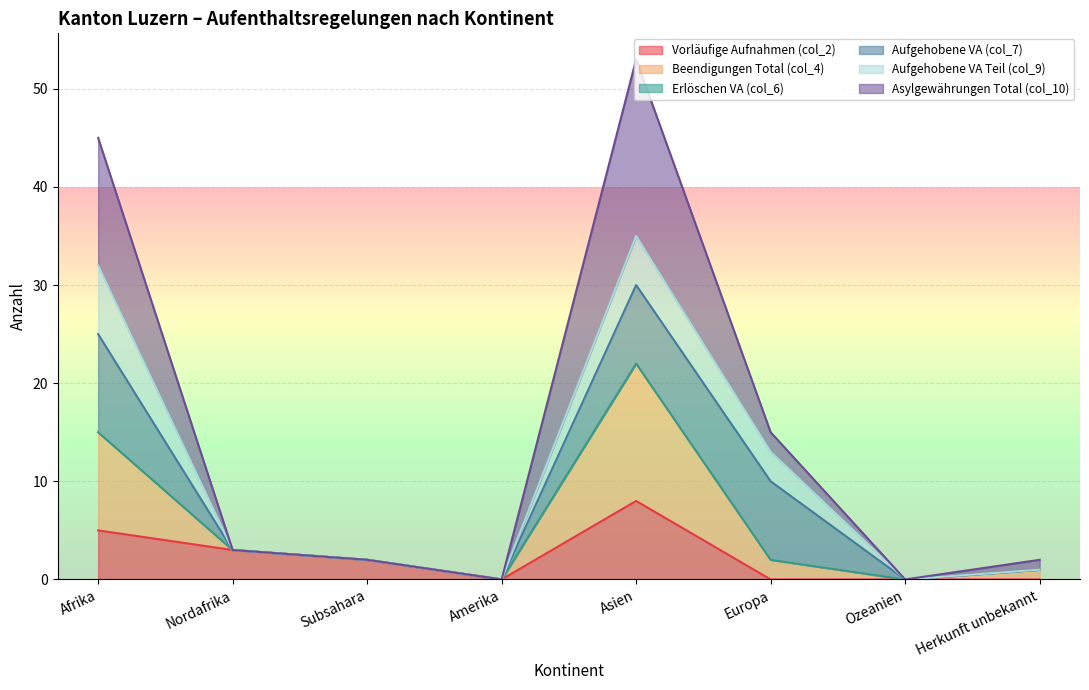

What is the total value across all series at Nordafrika?

3